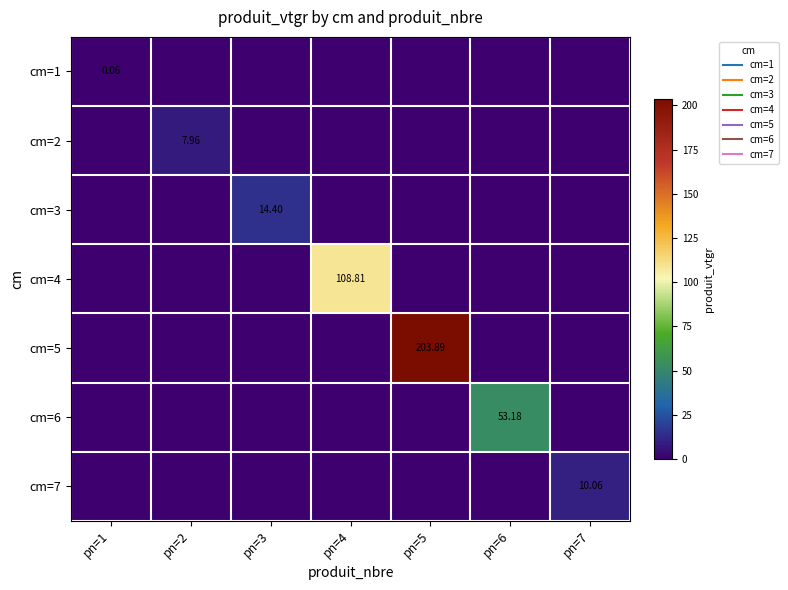

At which category is the sum across all series the highest?

pn=5